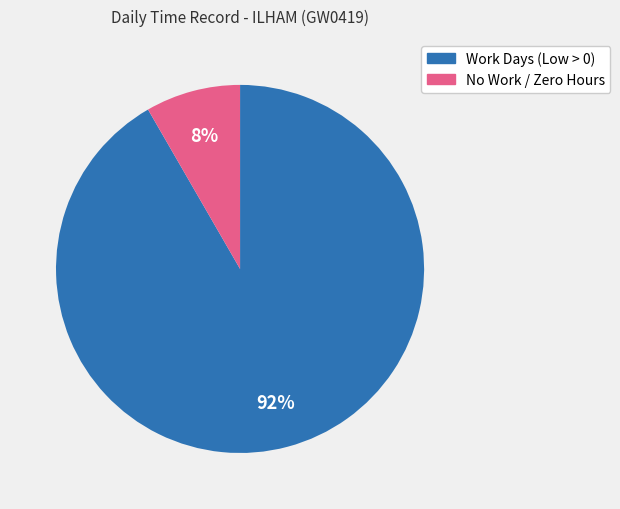

To the nearest percent, what is the average slice percentage?

50%